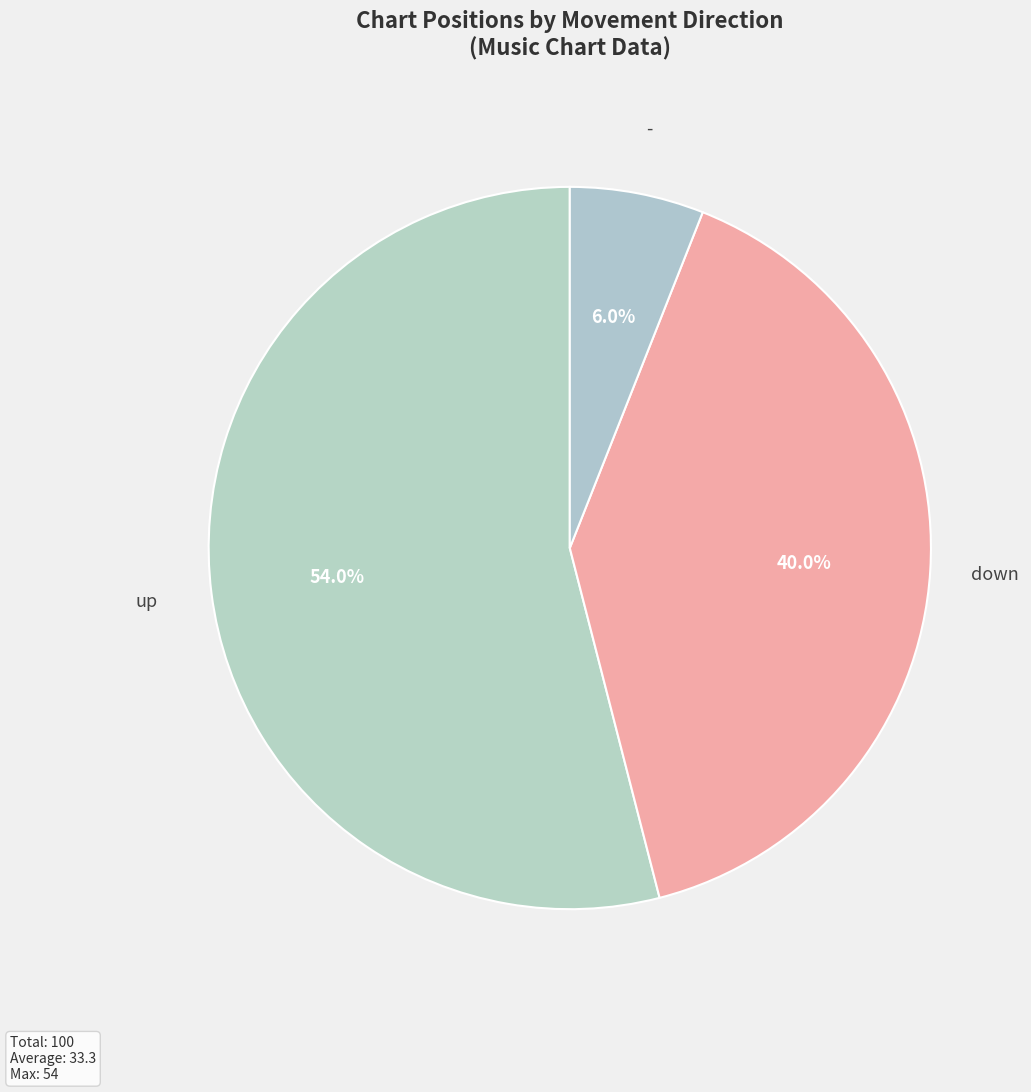

How many slices are in this pie chart?

3